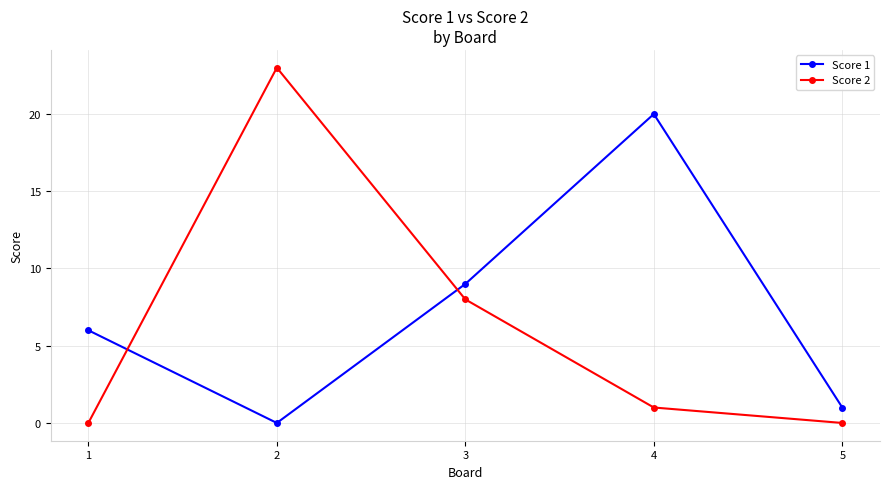

How many values in Score 1 are above zero?

4